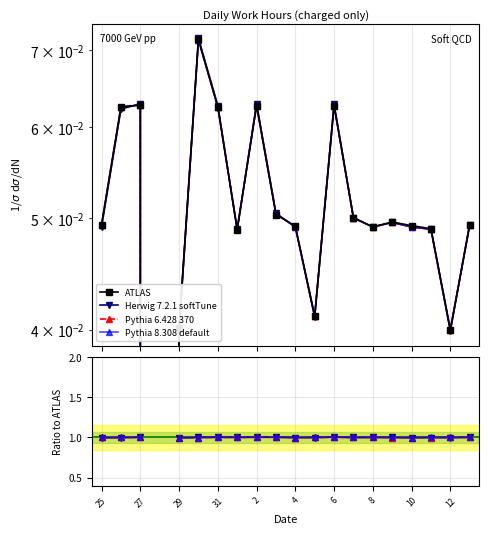

True or false: Herwig 7.2.1 softTune has a value of 0.7 at 8.

False